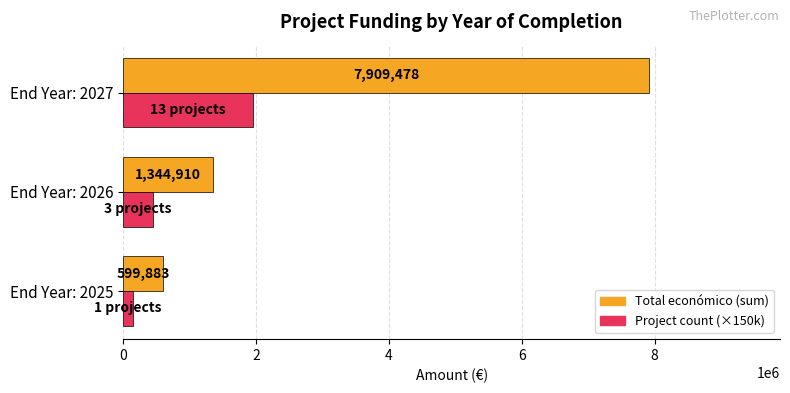

Which series changed the most between End Year: 2025 and End Year: 2026?

Total económico (sum)